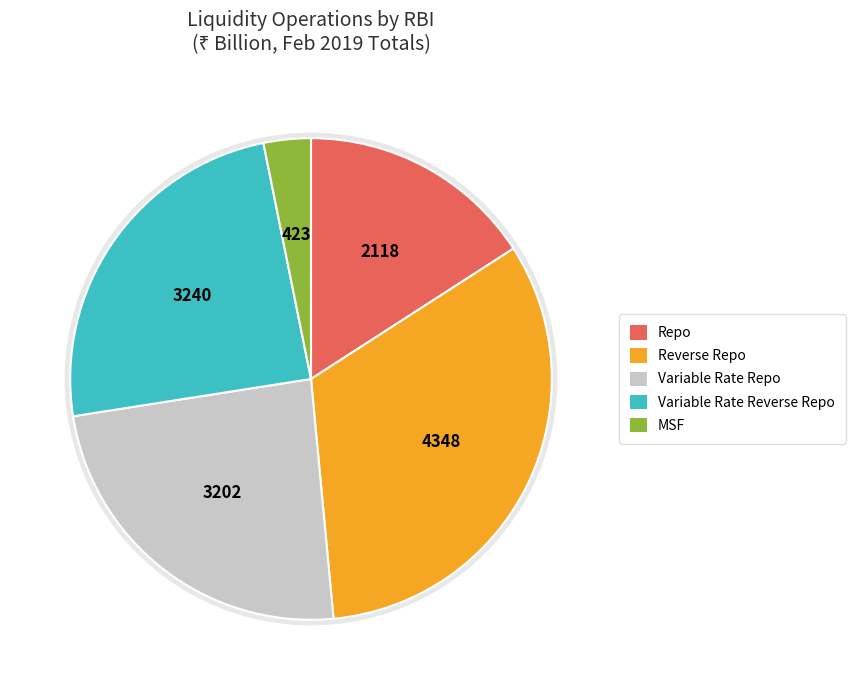

How many slices are in this pie chart?

5